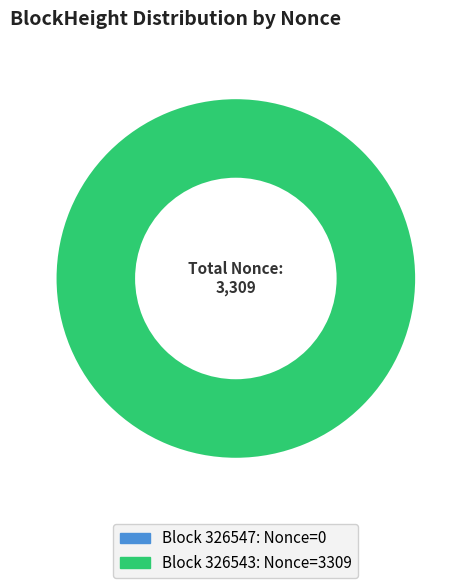

What percentage is NOT represented by 326547?

100.0%